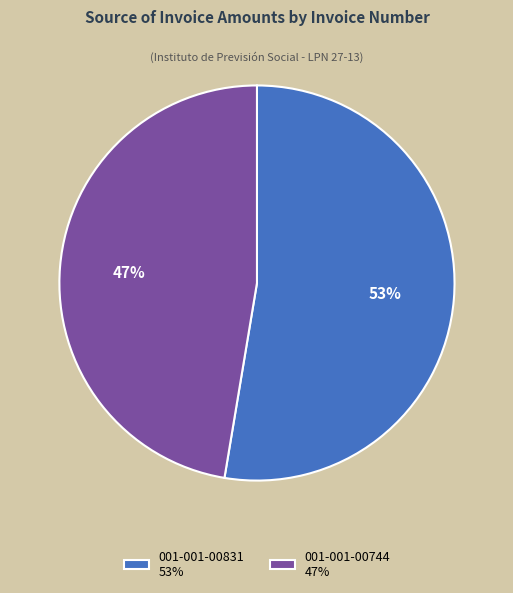

Which category has the smallest portion of the pie?

001-001-00744